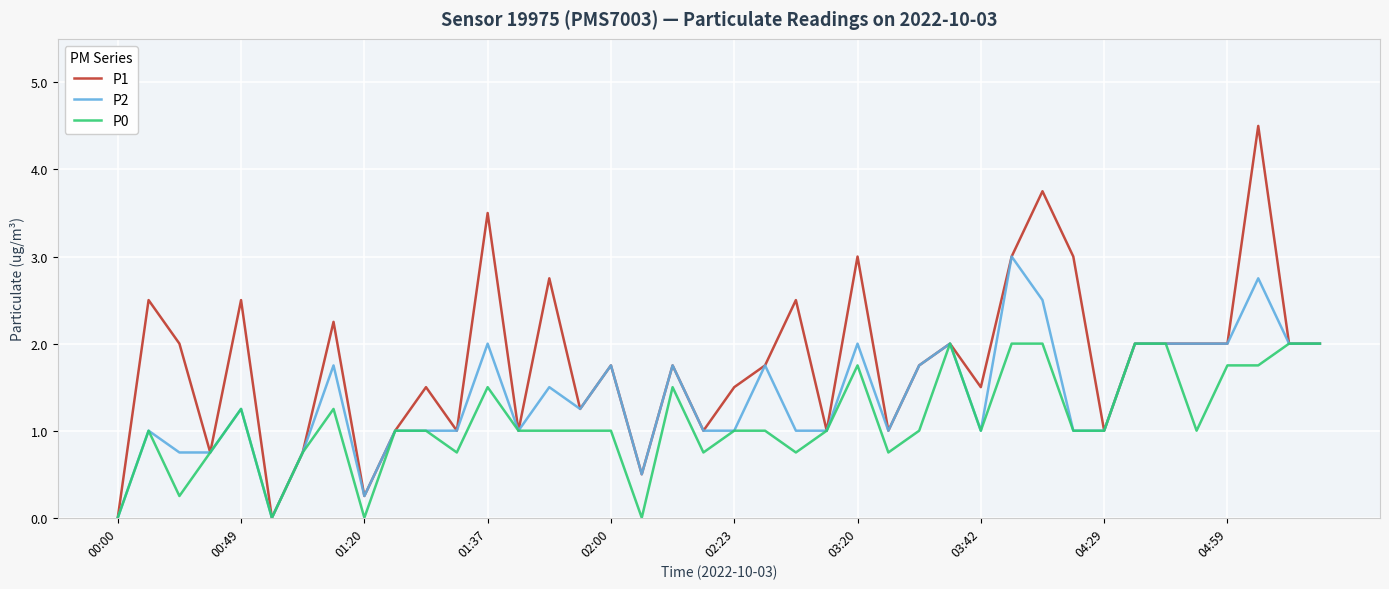

Which series has the largest range (max minus min)?

P1